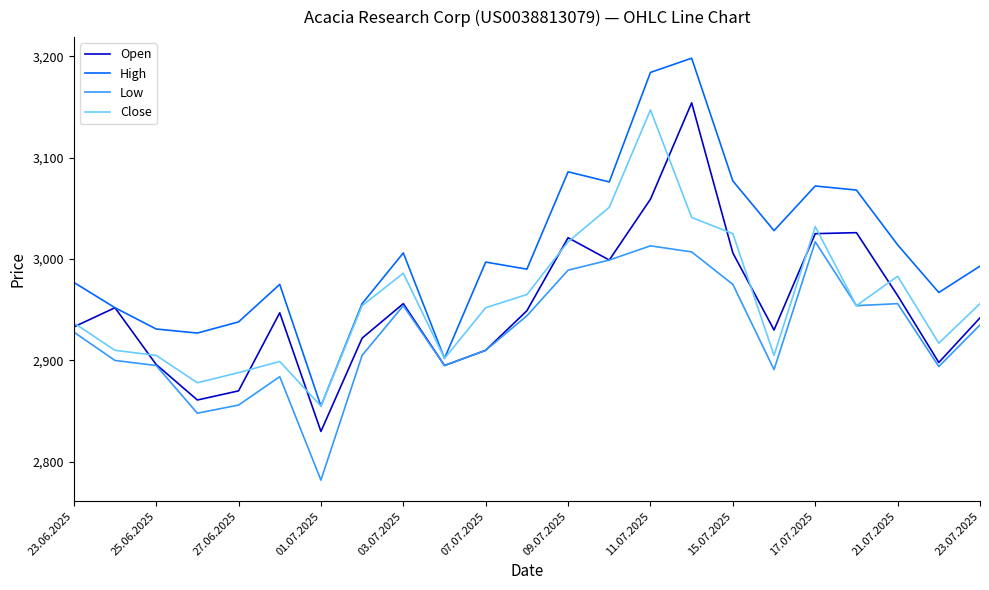

Which series has the largest total across all categories?

High